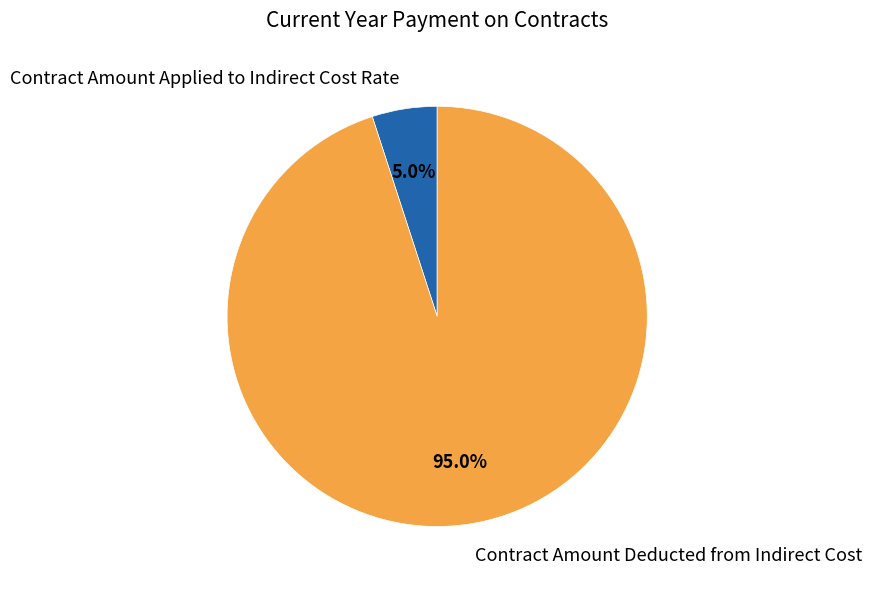

What percentage do Contract Amount Applied to Indirect Cost Rate and Contract Amount Deducted from Indirect Cost together represent?

100.0%